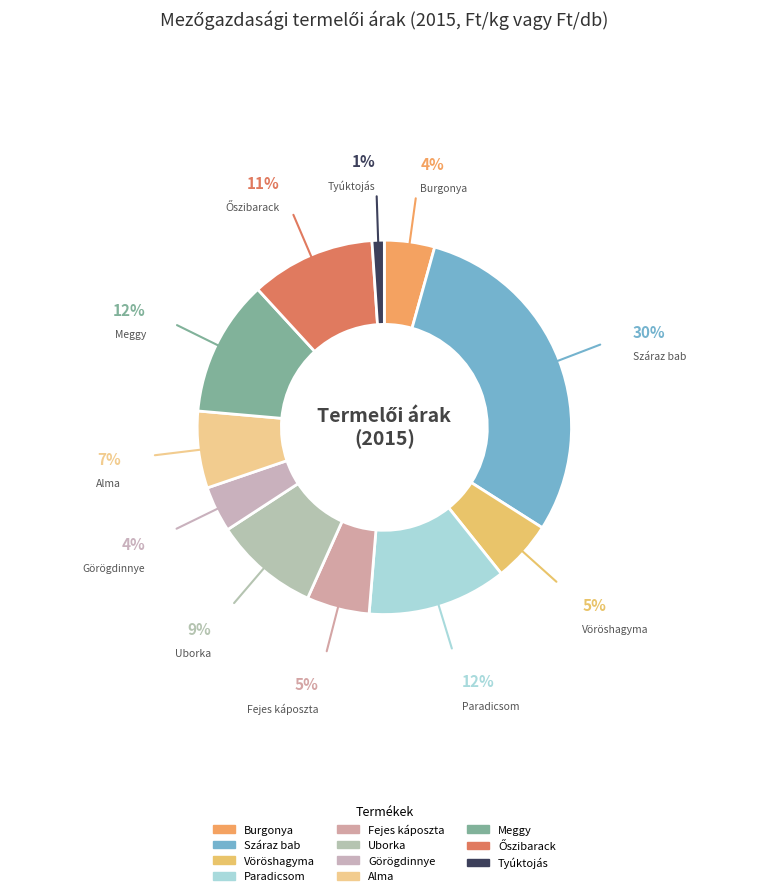

Does any single category account for the majority?

No